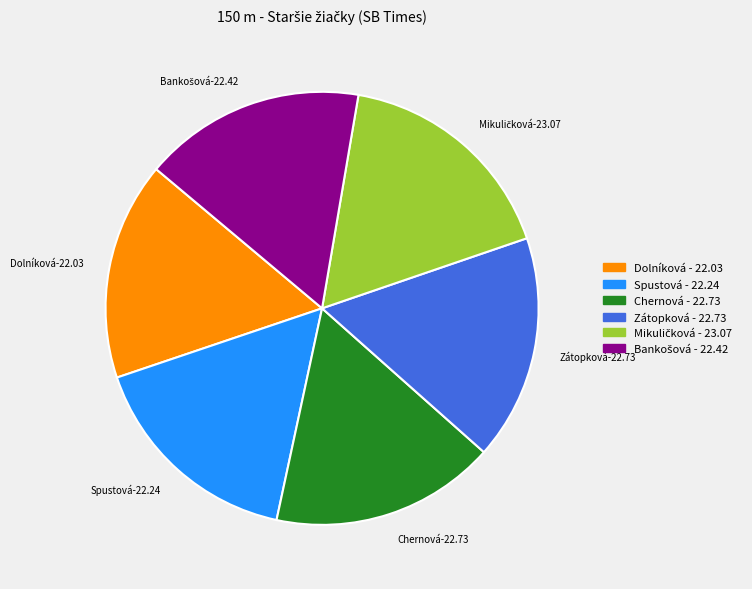

Is there a majority slice in this chart?

No